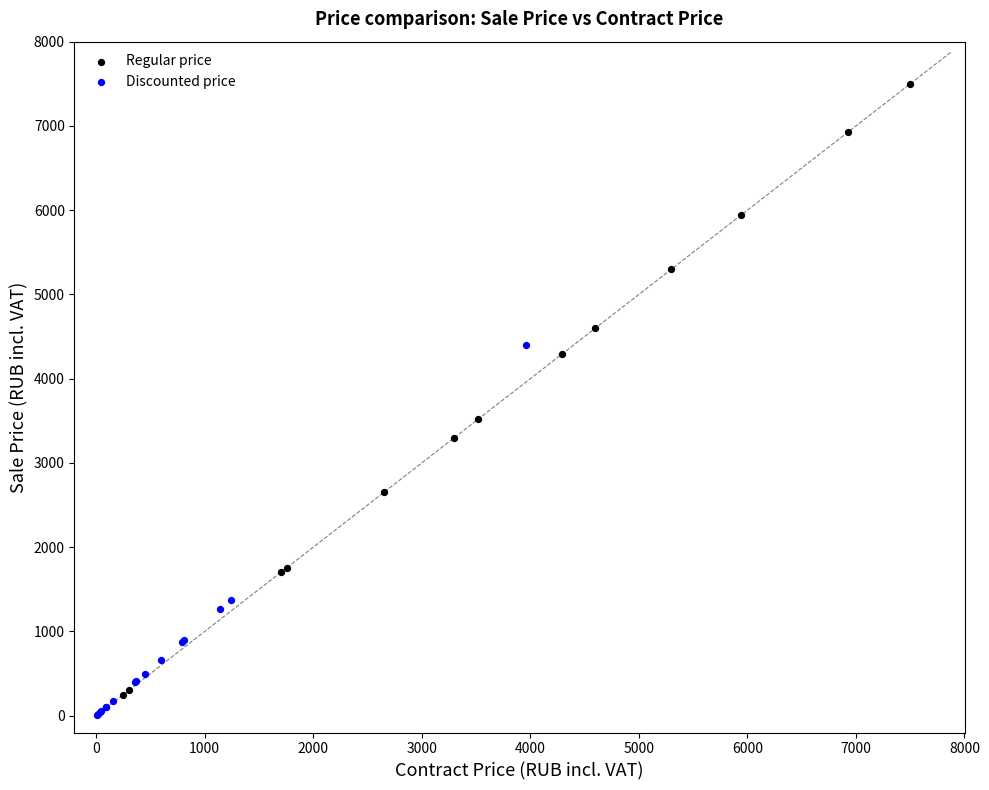

Which series contains the highest Y value?

Regular price